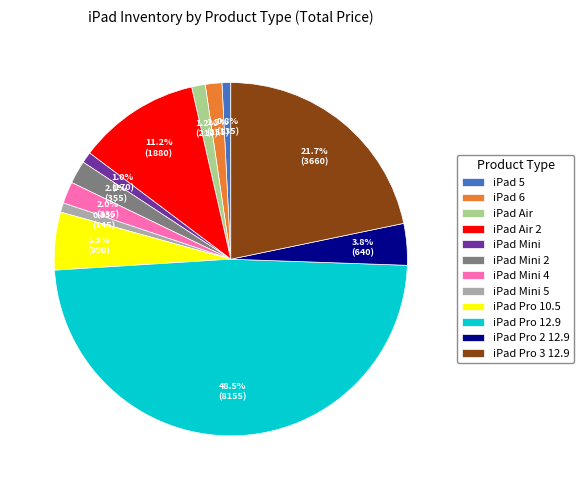

Is there a majority slice in this chart?

No